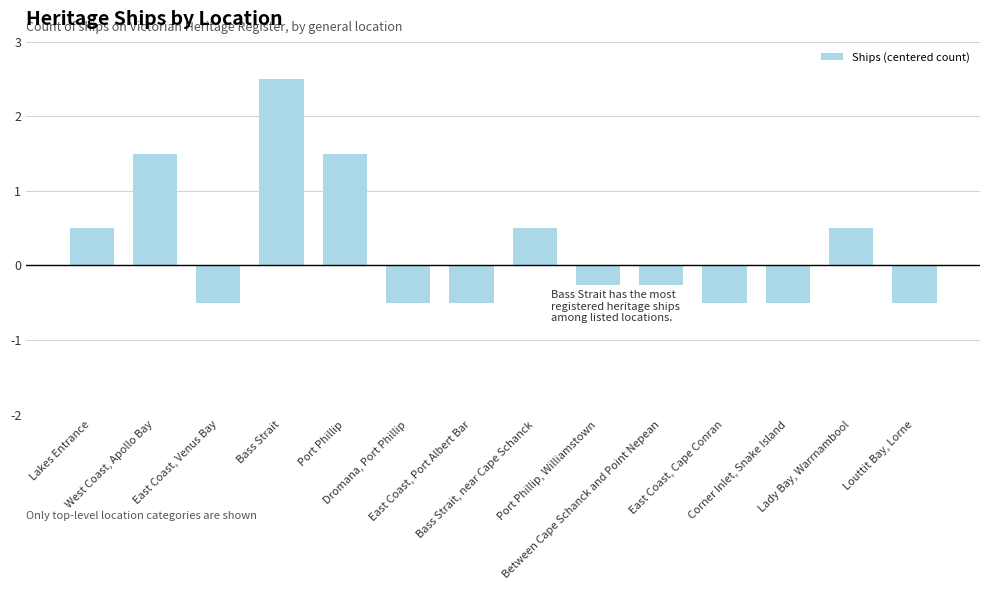

What is the minimum value shown in the chart?

-0.5